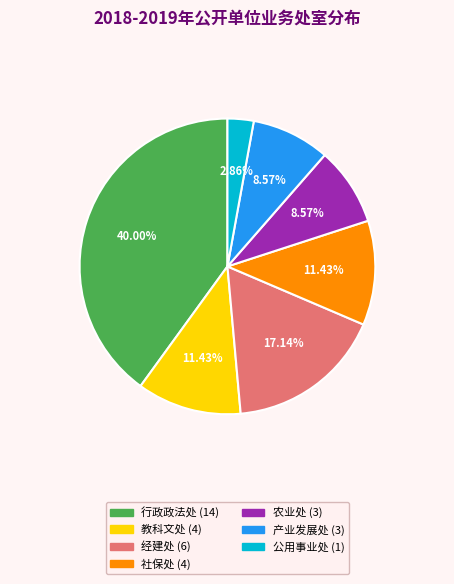

What is the ratio of the value at 社保处 to the value at 公用事业处?

4.0